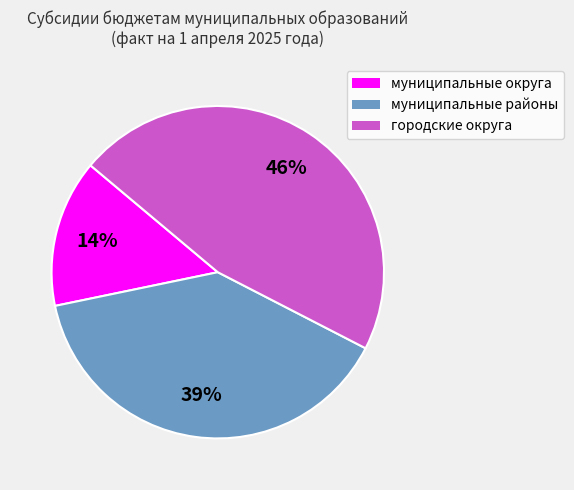

Is the sum of муниципальные округа and муниципальные районы greater than half?

Yes